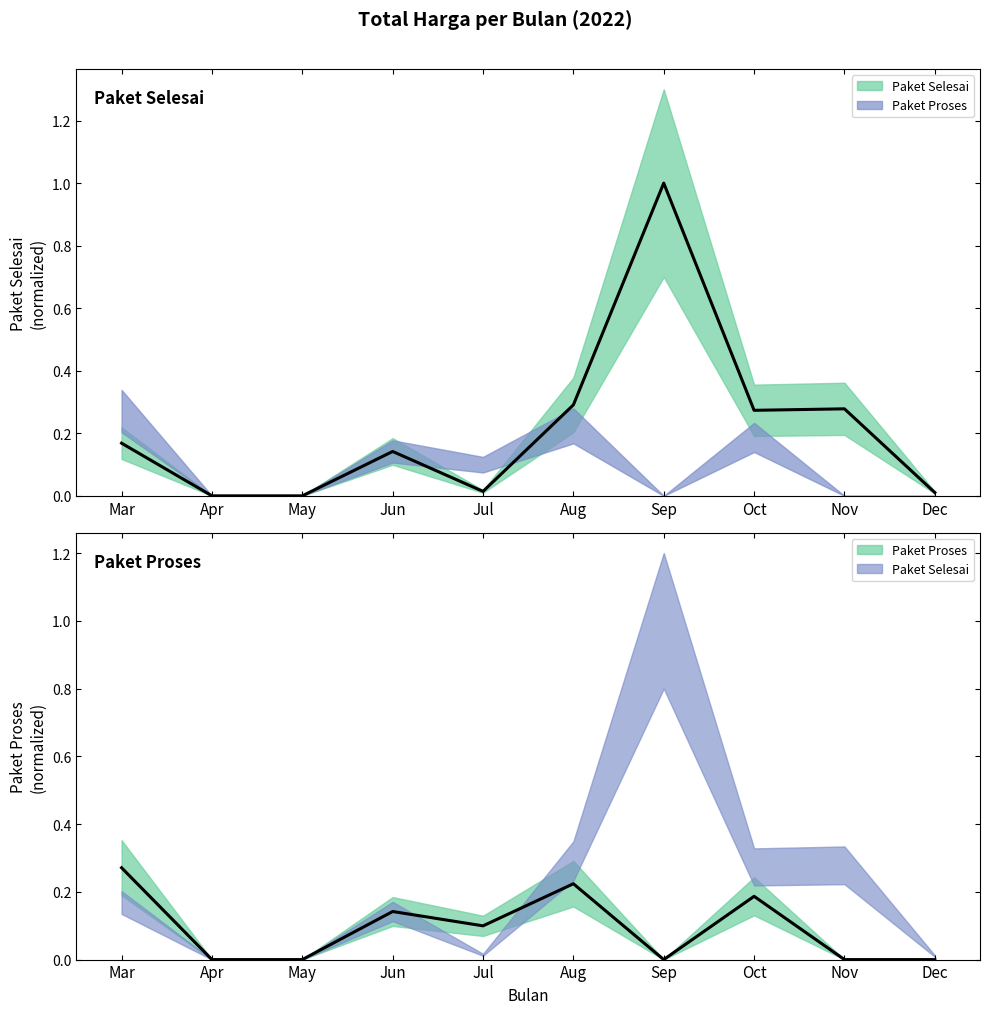

Is it true that Paket Proses equals 0.0 at Dec?

True